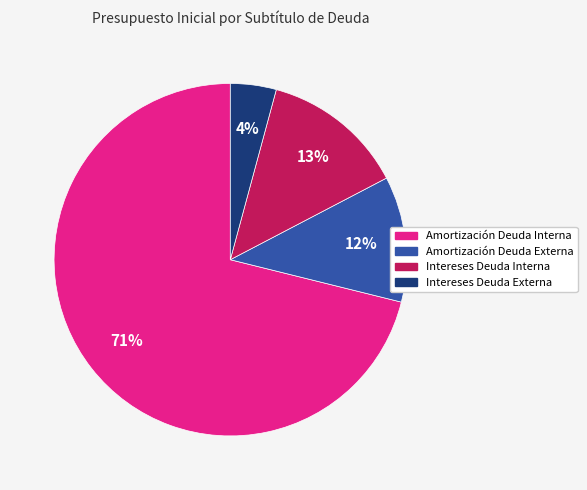

Combined, do Amortización Deuda Externa and Amortización Deuda Interna account for over 50%?

Yes